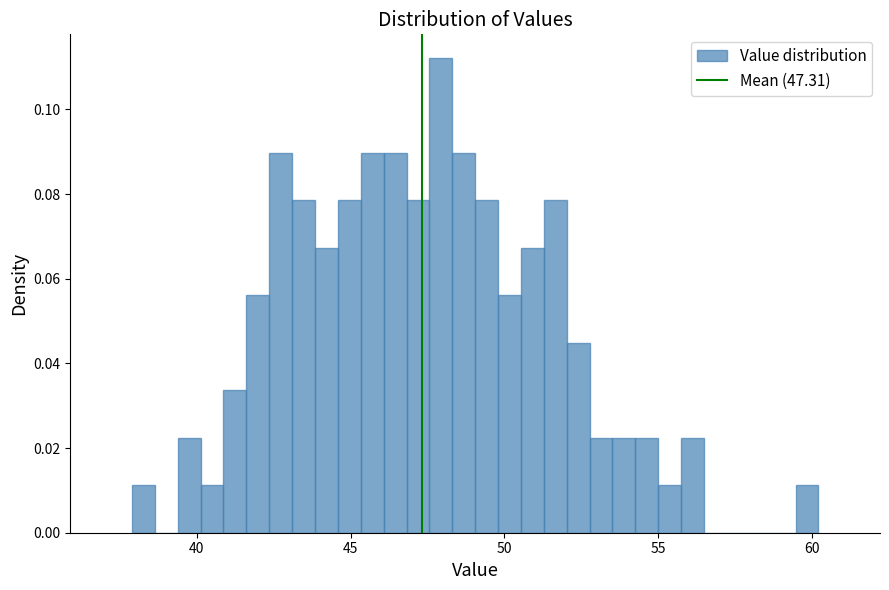

Read against the x-axis, roughly where is the centre of the tallest bar?

48.0